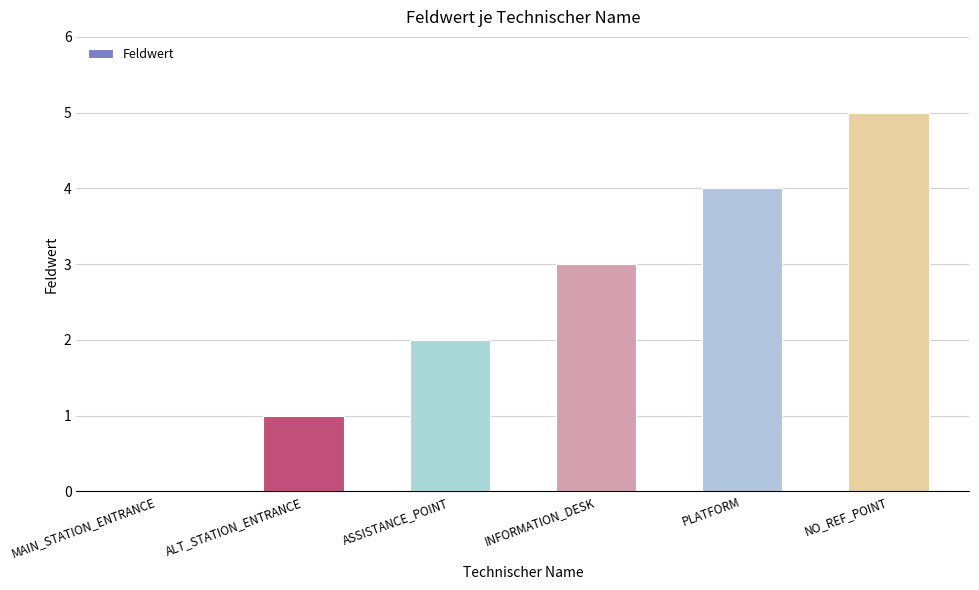

Where is the data nearest to the value 2?

ASSISTANCE_POINT